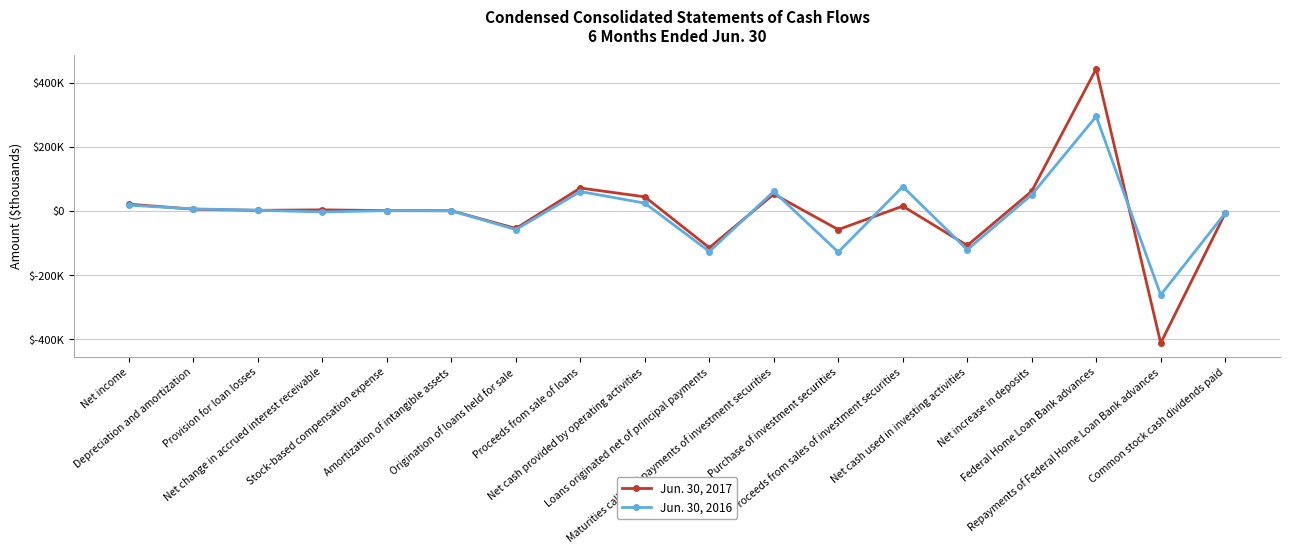

What is the difference between the Jun. 30, 2017 values at Proceeds from sale of loans and Net change in accrued interest receivable?

67954